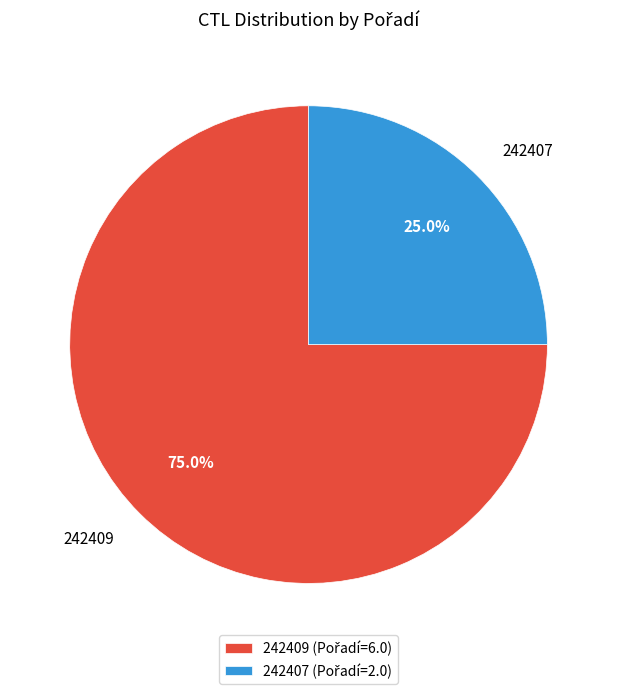

Rank the categories by value from lowest to highest.

242407, 242409